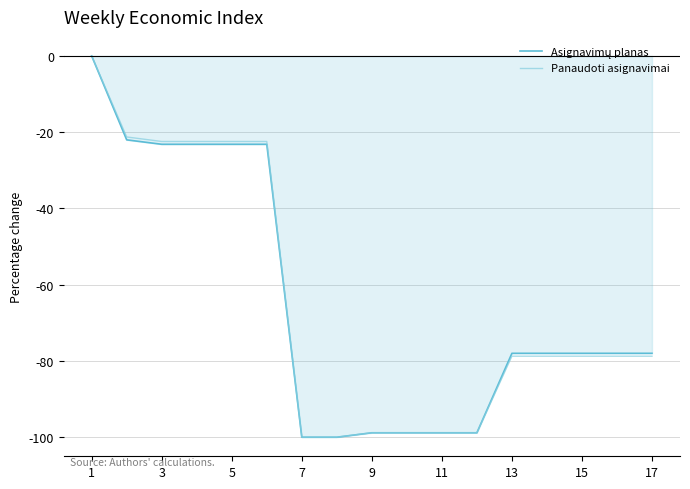

What is the total value across all series at 9?

-197.7